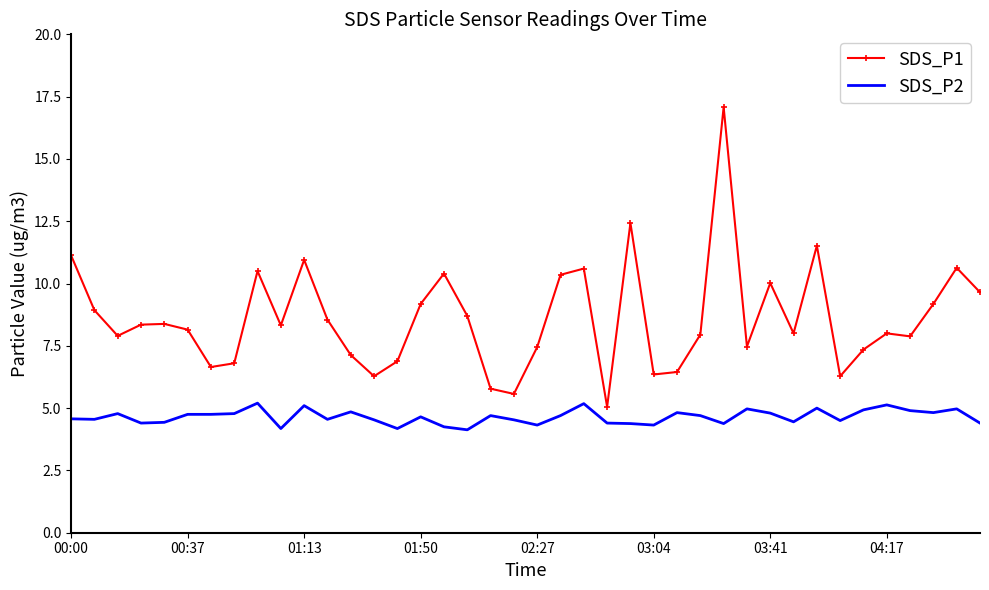

What is the highest value of the SDS_P2 series?

5.2